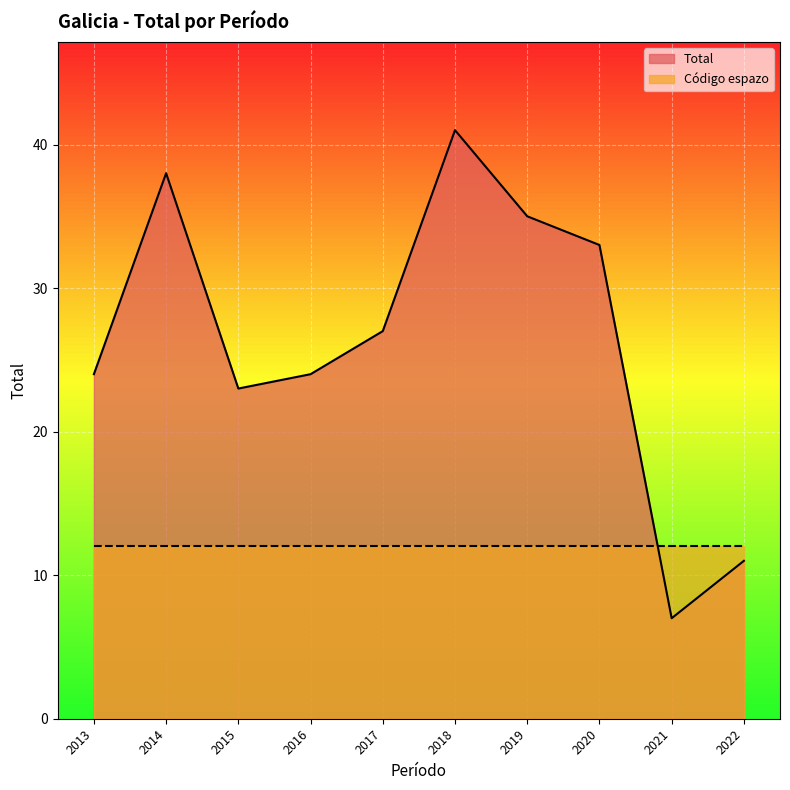

Reading left to right, what are all the values shown in this chart?

2013=24	2014=38	2015=23	2016=24	2017=27	2018=41	2019=35	2020=33	2021=7	2022=11